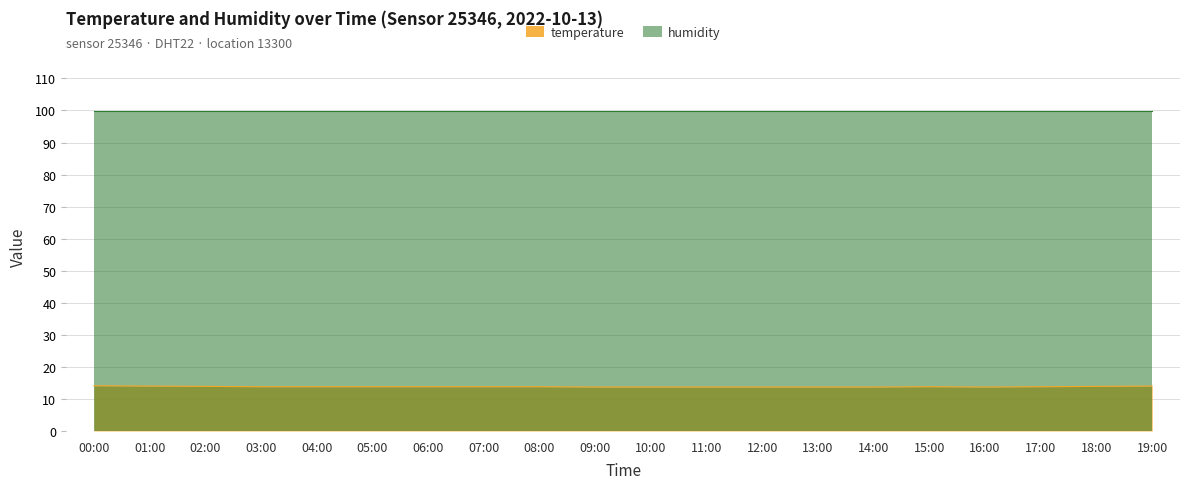

Read the value at 16:00.

13.7